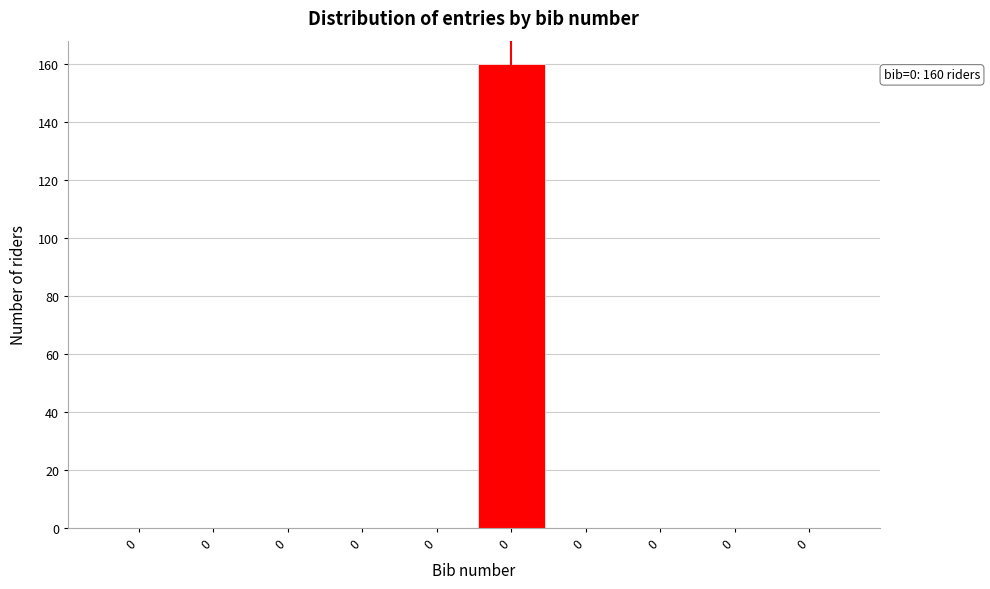

Count the number of data series in this chart.

1